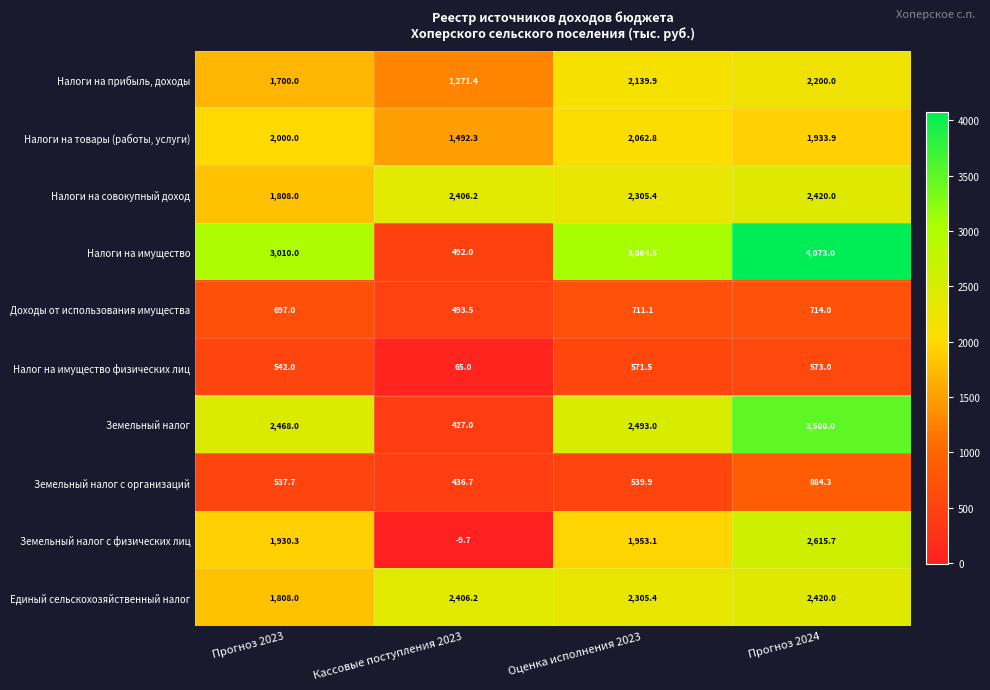

Which series has the largest range (max minus min)?

Налоги на имущество